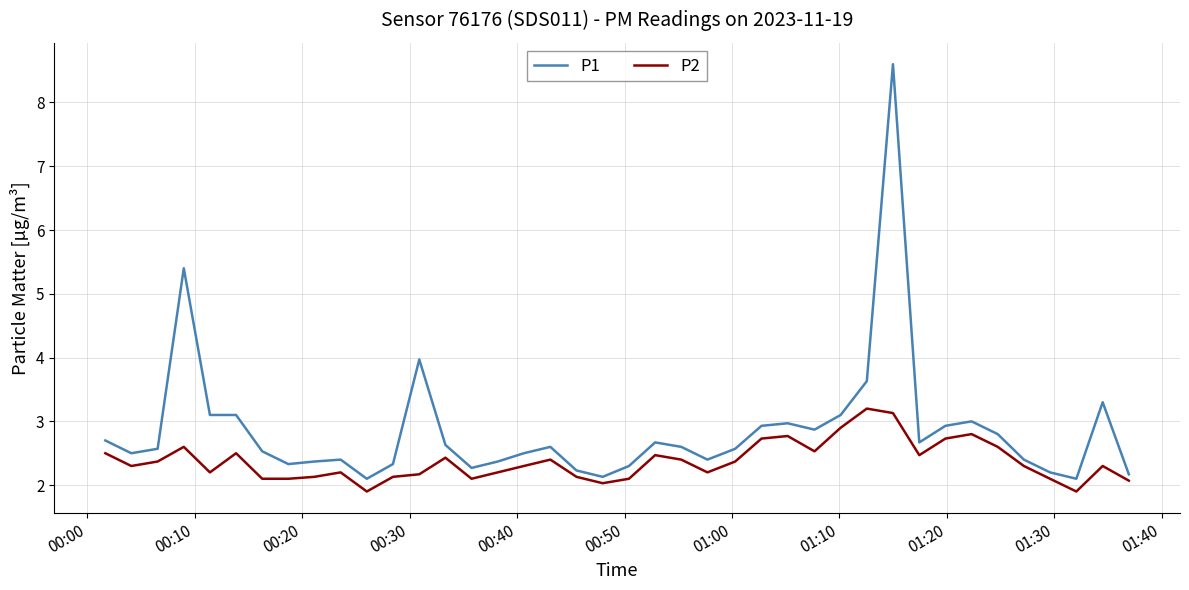

True or false: P2 and P1 cross at least once.

False